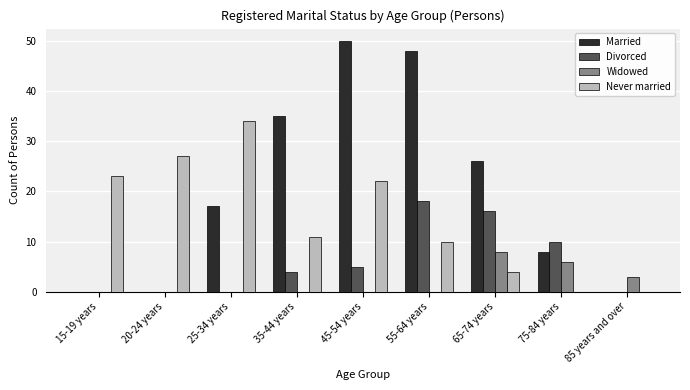

What is the total value across all series at 55-64 years?

76